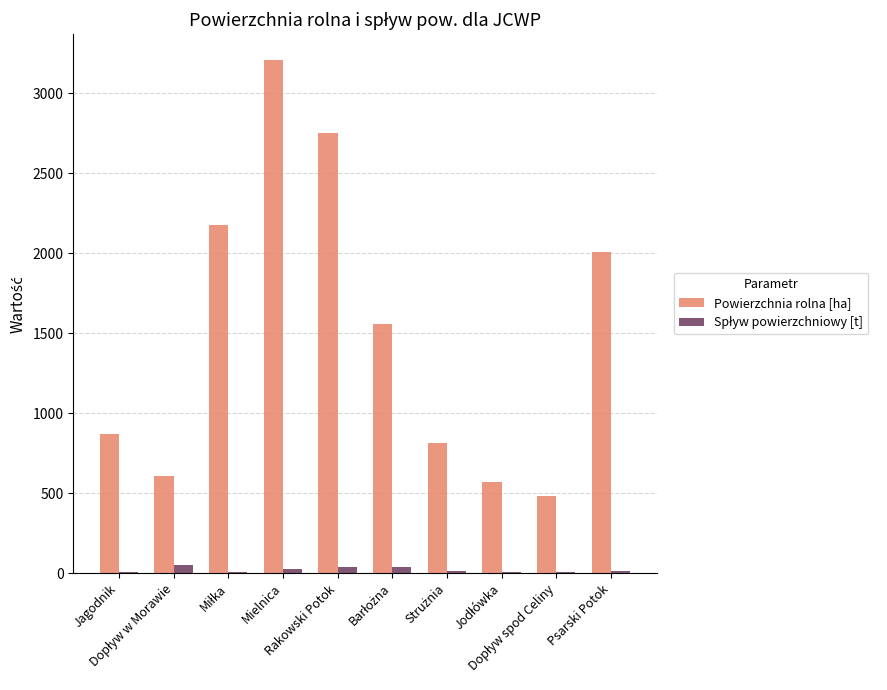

How many groups of bars are there?

10